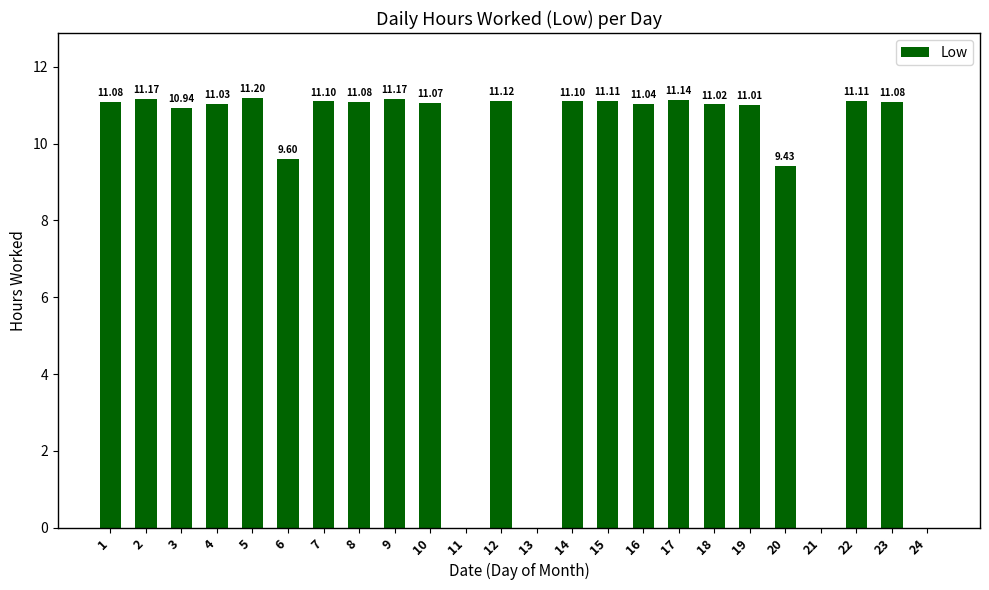

What is the maximum value shown in the chart?

11.2